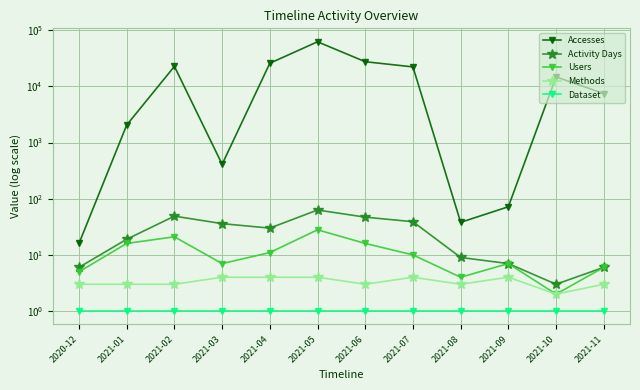

True or false: Methods and Accesses cross at least once.

False